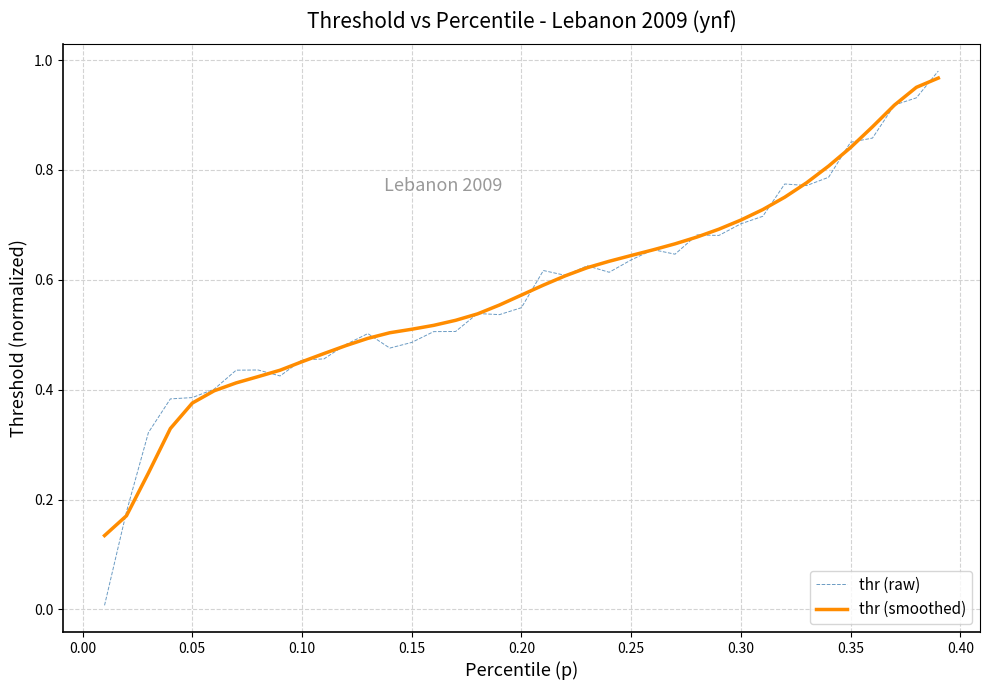

Which series has the largest range (max minus min)?

thr (raw)